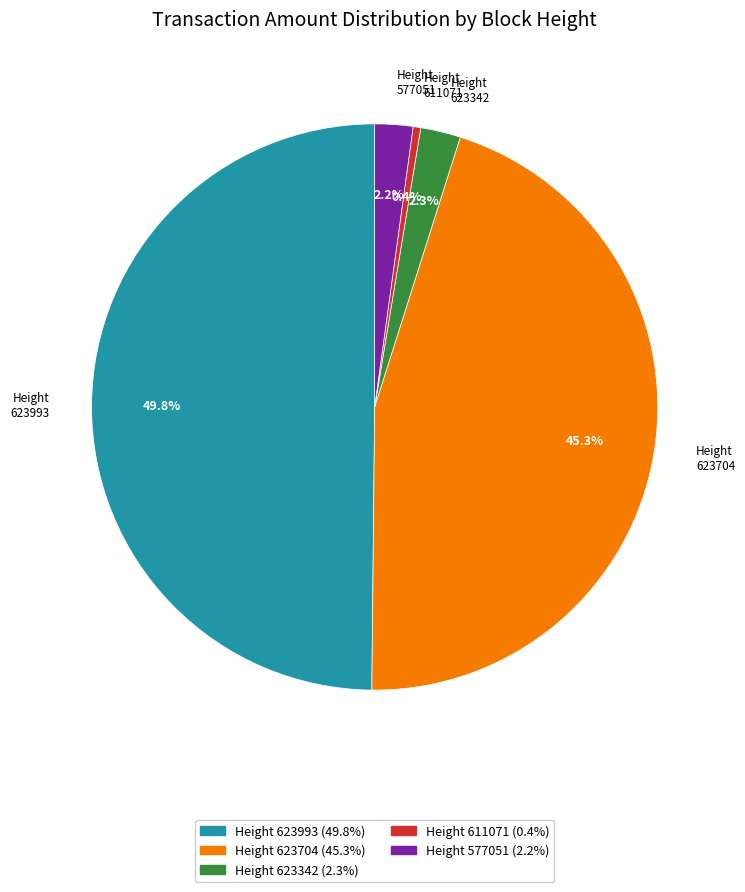

How many slices are in this pie chart?

5